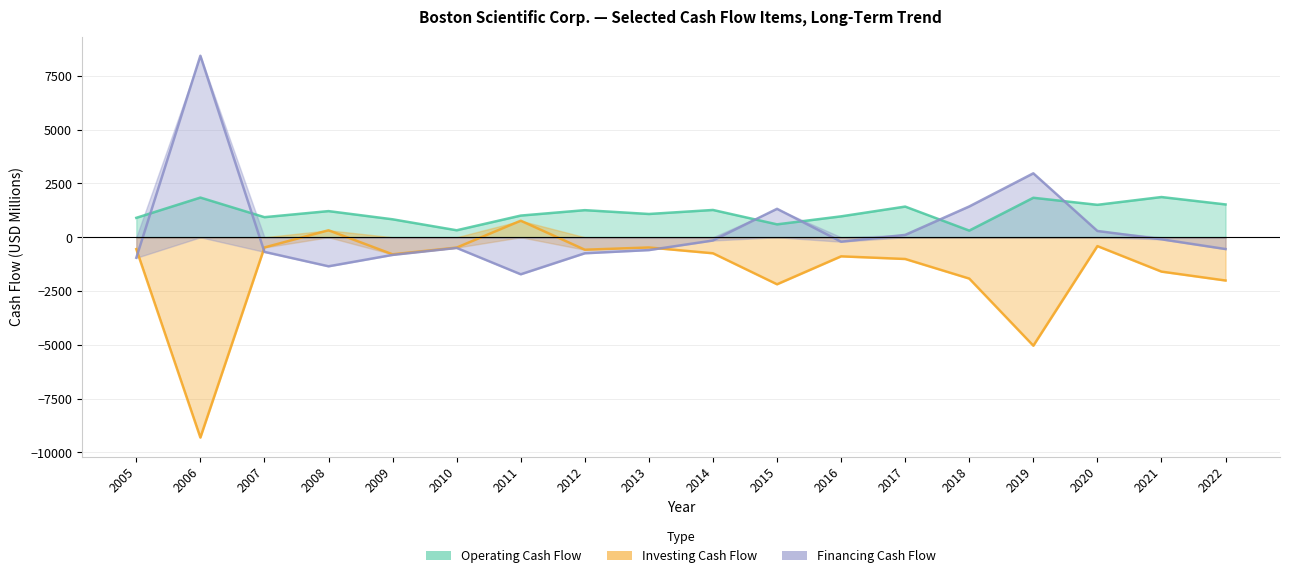

What is the difference between the highest and lowest values at 2014?

2014